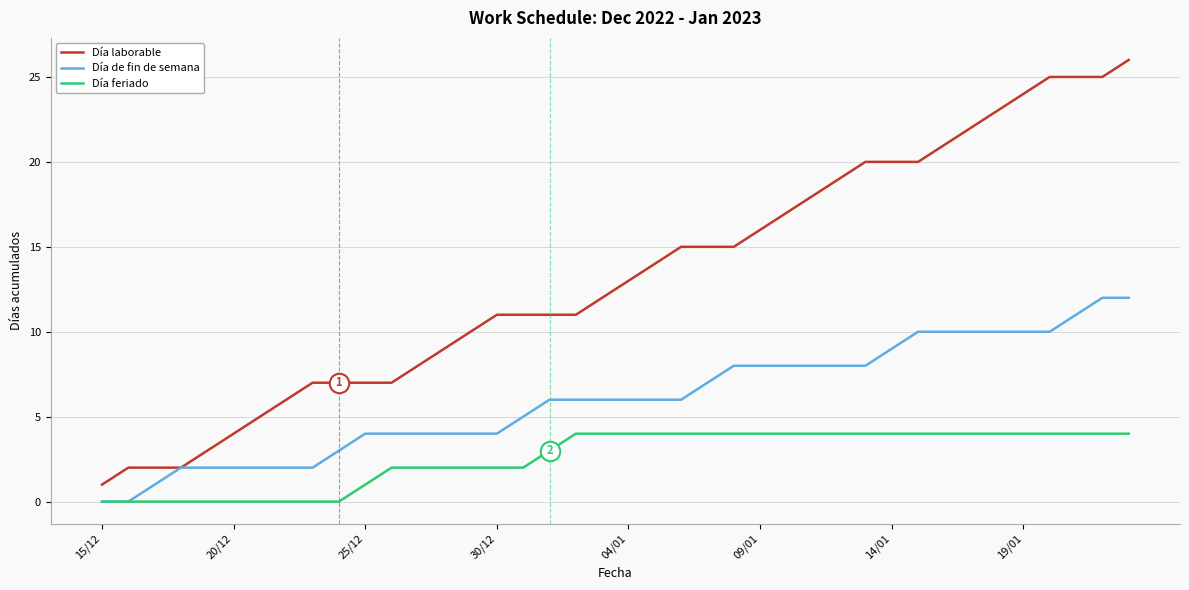

What is the lowest value of the Día laborable series?

1